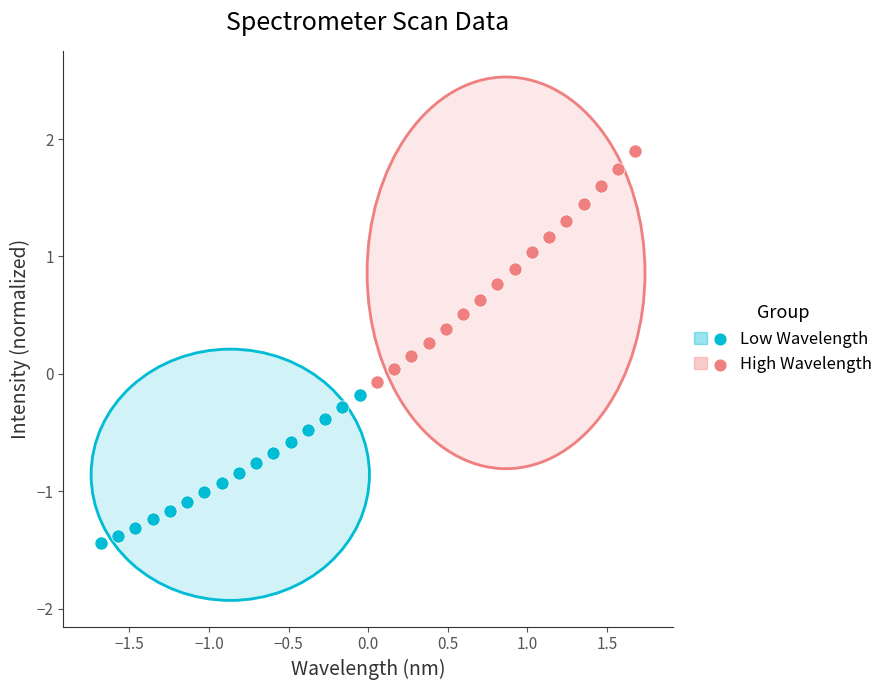

What are all the series names shown in the legend?

Low Wavelength, High Wavelength